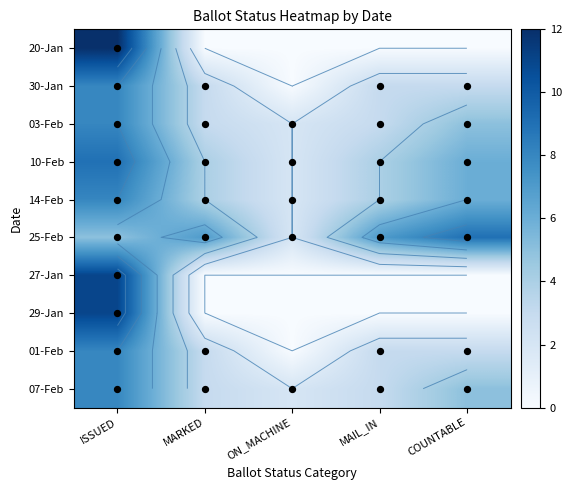

The 30-Jan series shows 2 at MAIL_IN. True or false?

False